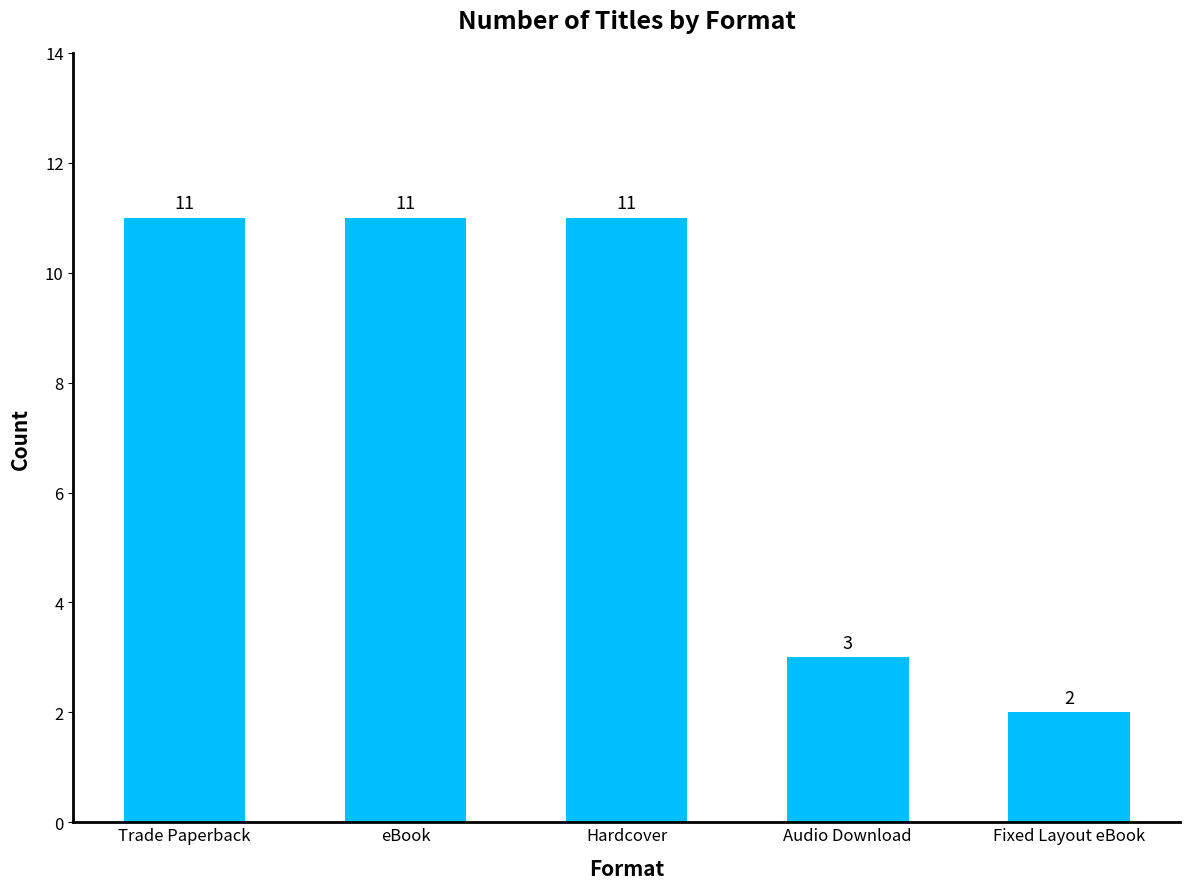

What is the sum of the values at Fixed Layout eBook and Hardcover?

13